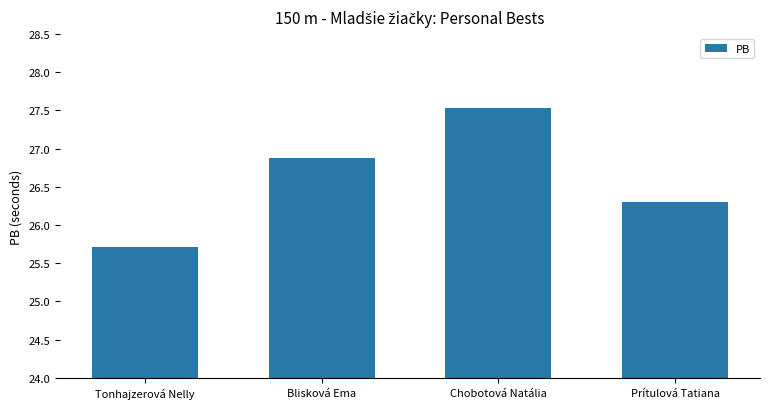

Is it true that the value at Blisková Ema is 26.9?

True